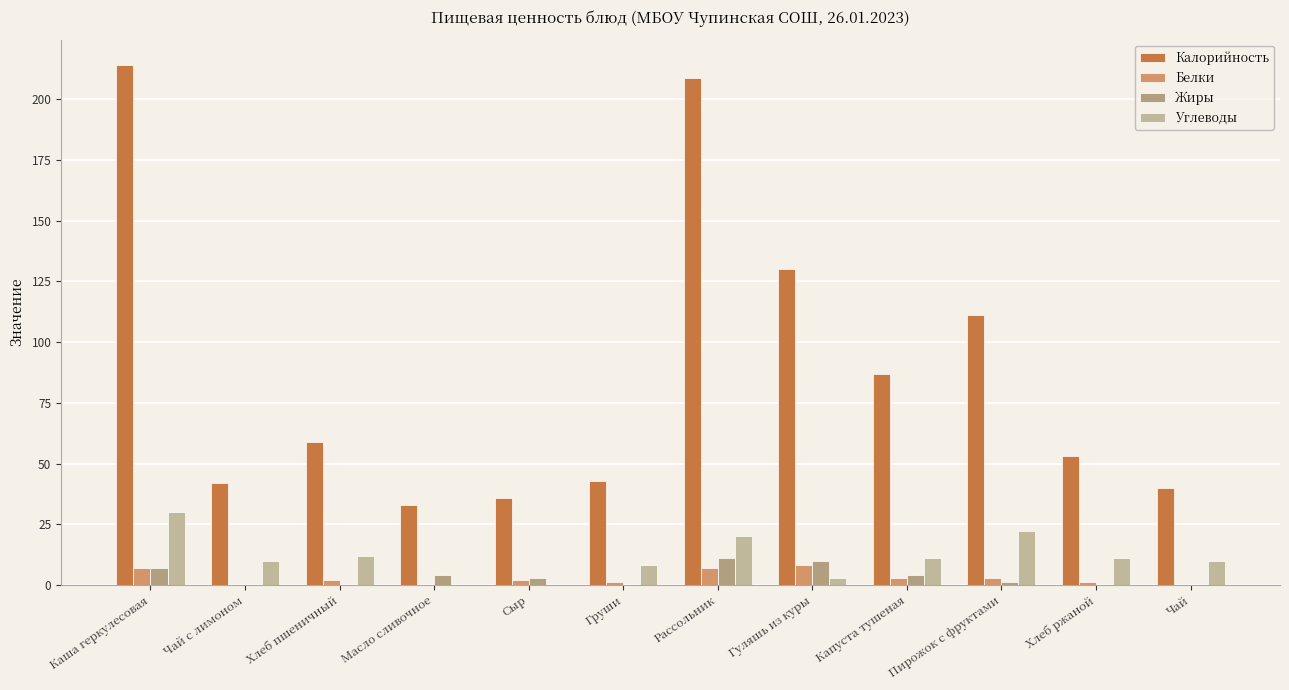

What is the label of the 4th bar from the right?

Капуста тушеная